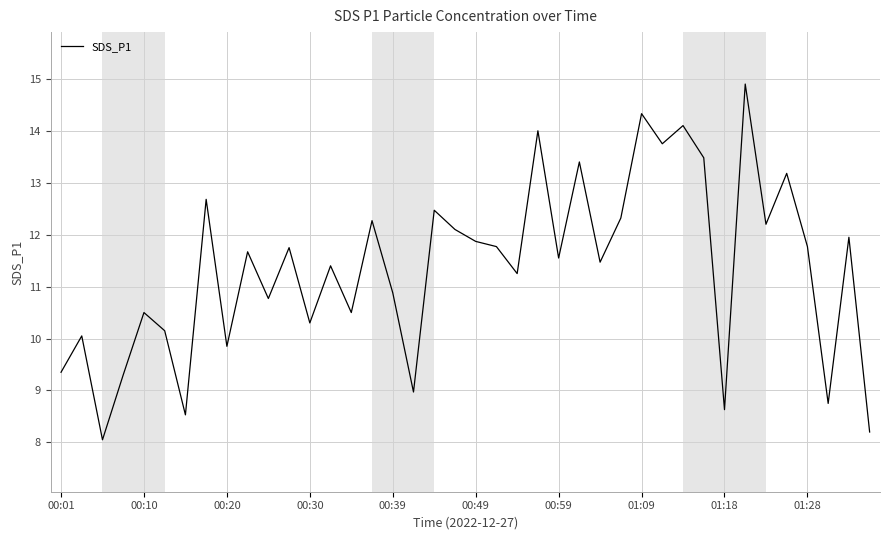

What is the greatest value displayed?

14.9